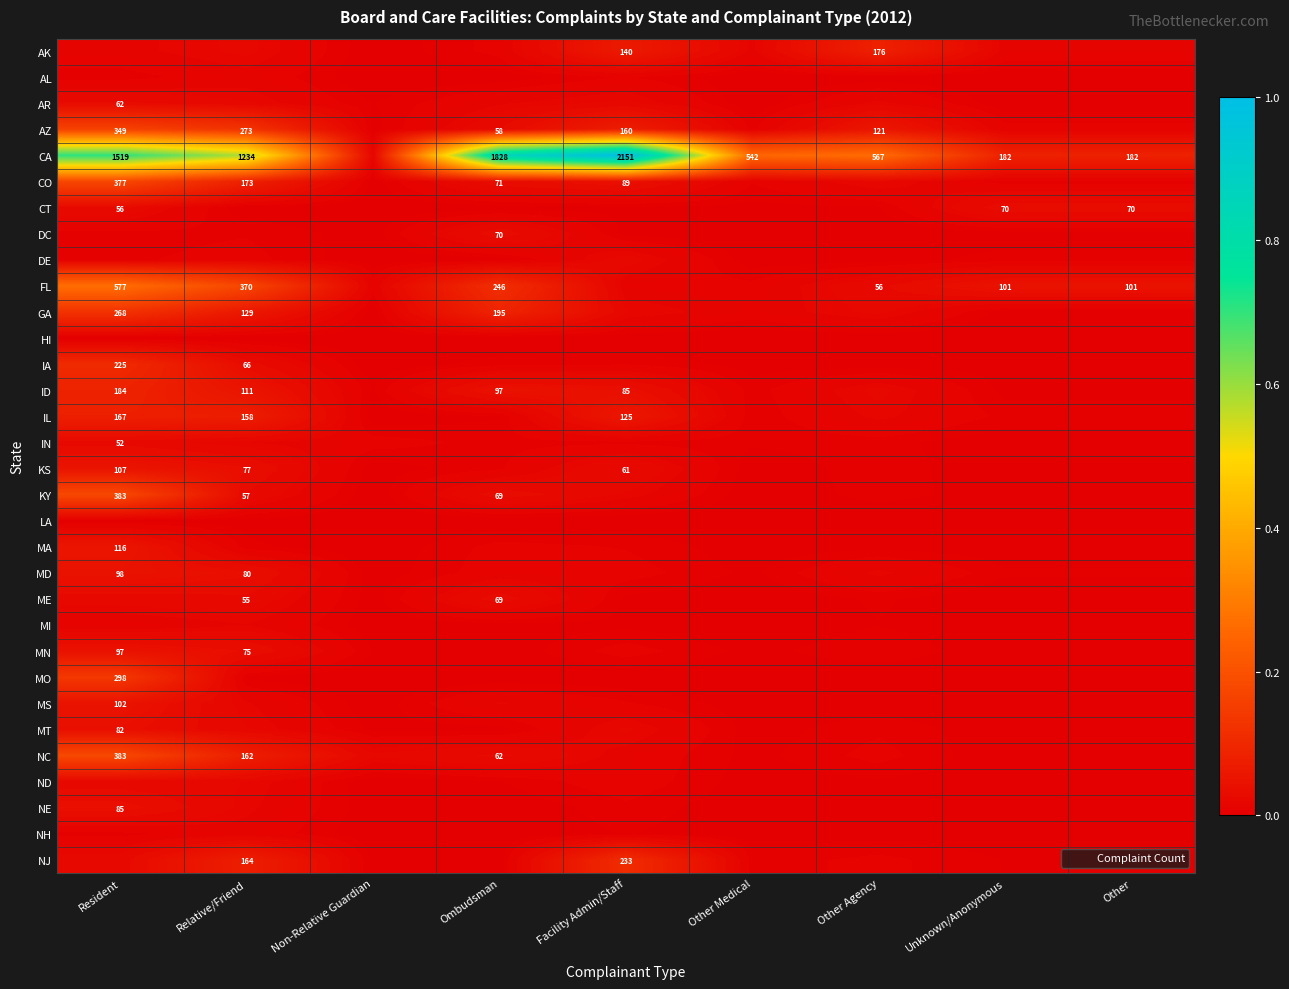

At which label is IA closest to 0?

Non-Relative Guardian